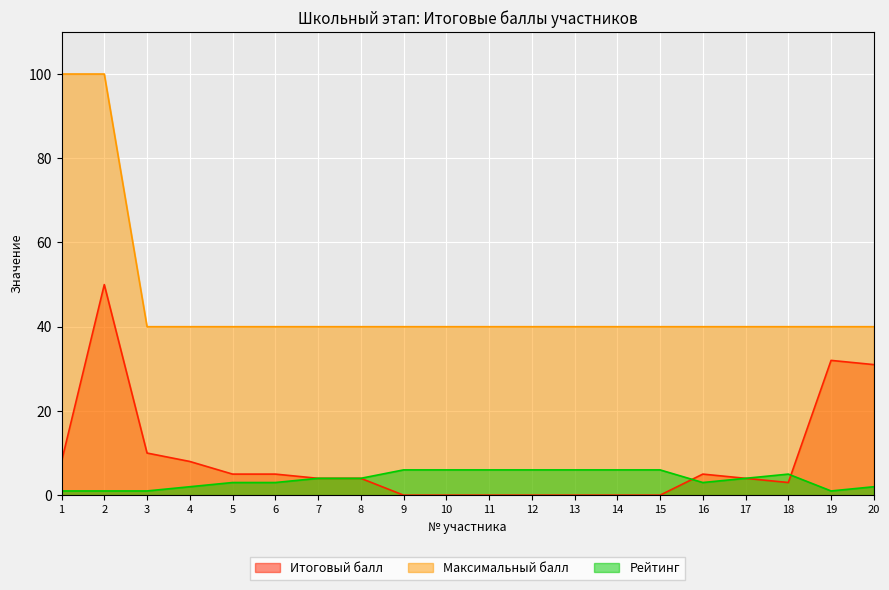

Which category has the highest value across all series?

1